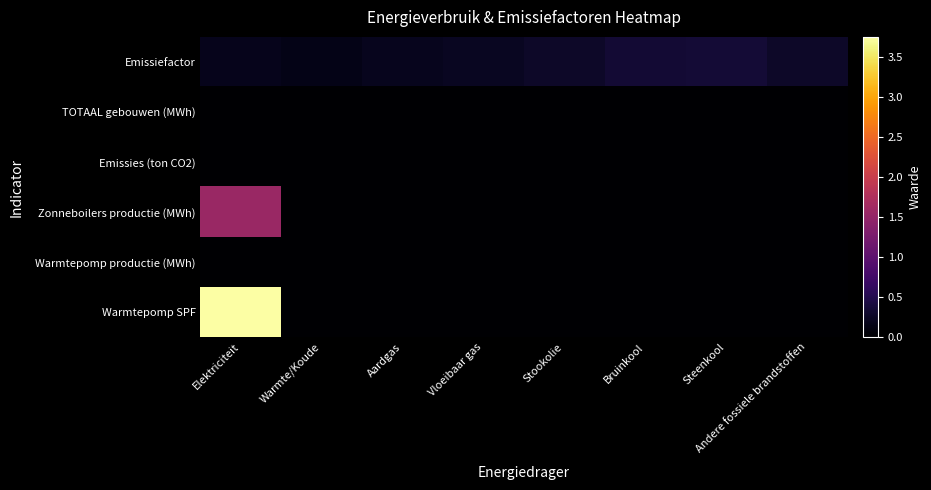

Between Elektriciteit and Vloeibaar gas, which series saw the biggest shift?

Warmtepomp SPF